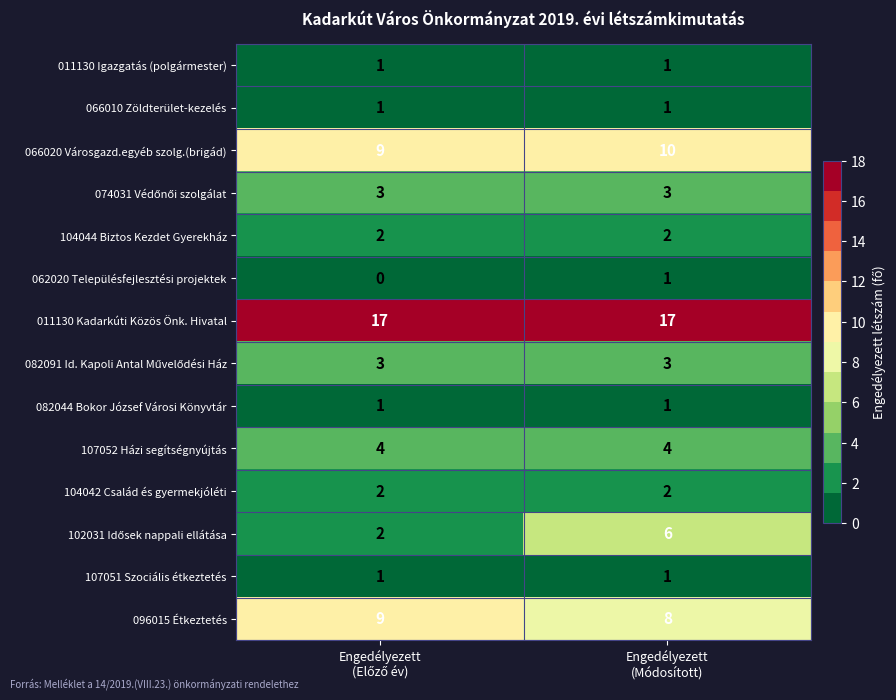

Which series has the largest total across all categories?

011130 Kadarkúti Közös Önk. Hivatal